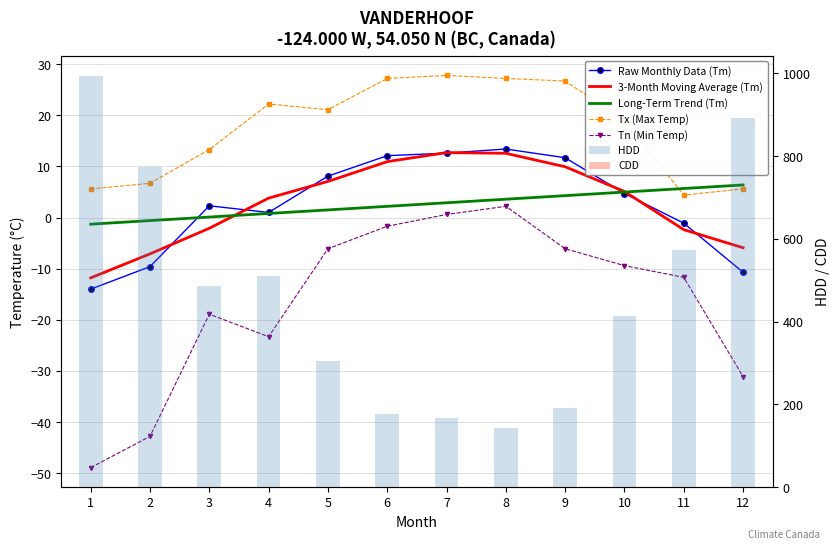

Between 3 and 6, which series saw the biggest shift?

HDD